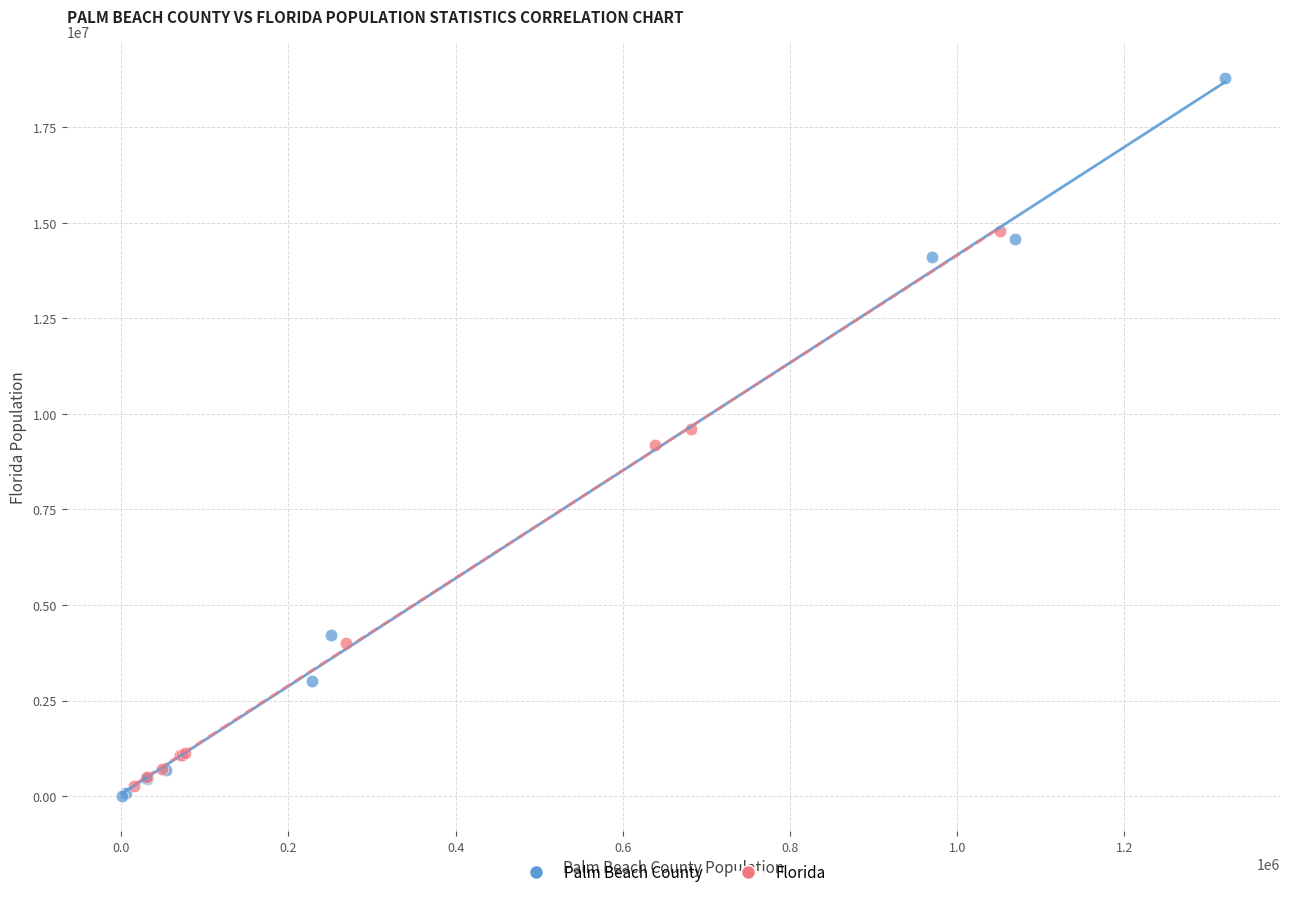

Which series reaches the maximum Y coordinate?

Palm Beach County